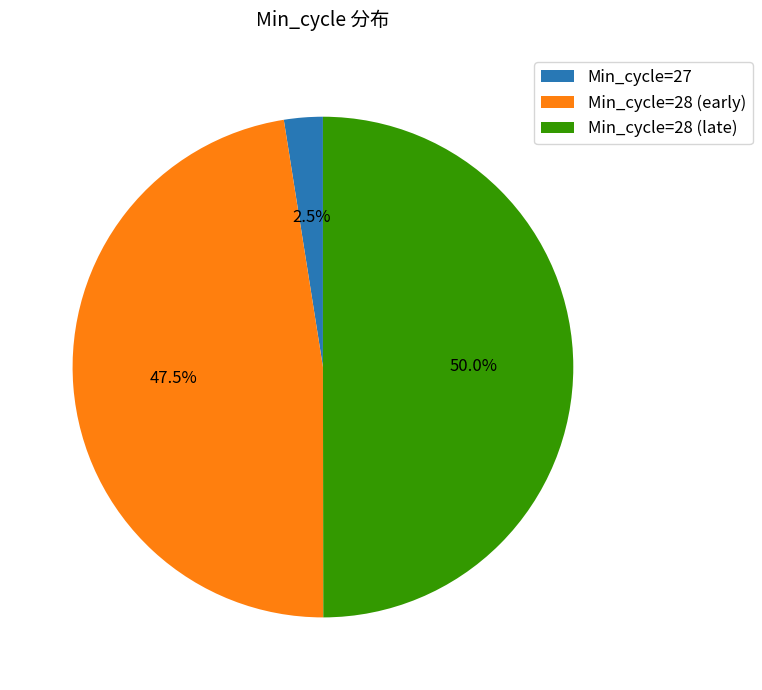

How many segments does this pie chart have?

3